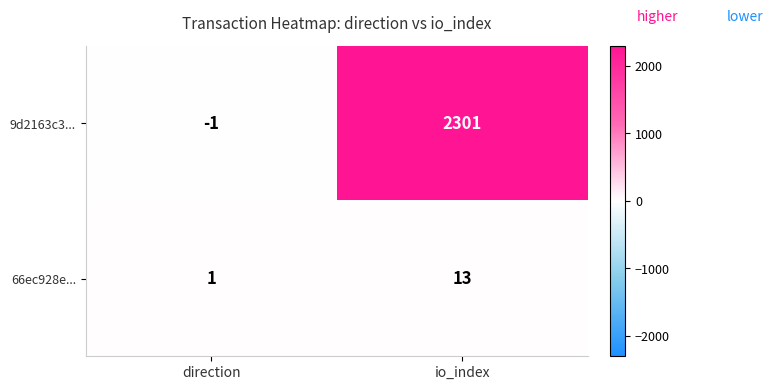

Which series has the largest range (max minus min)?

9d2163c3...